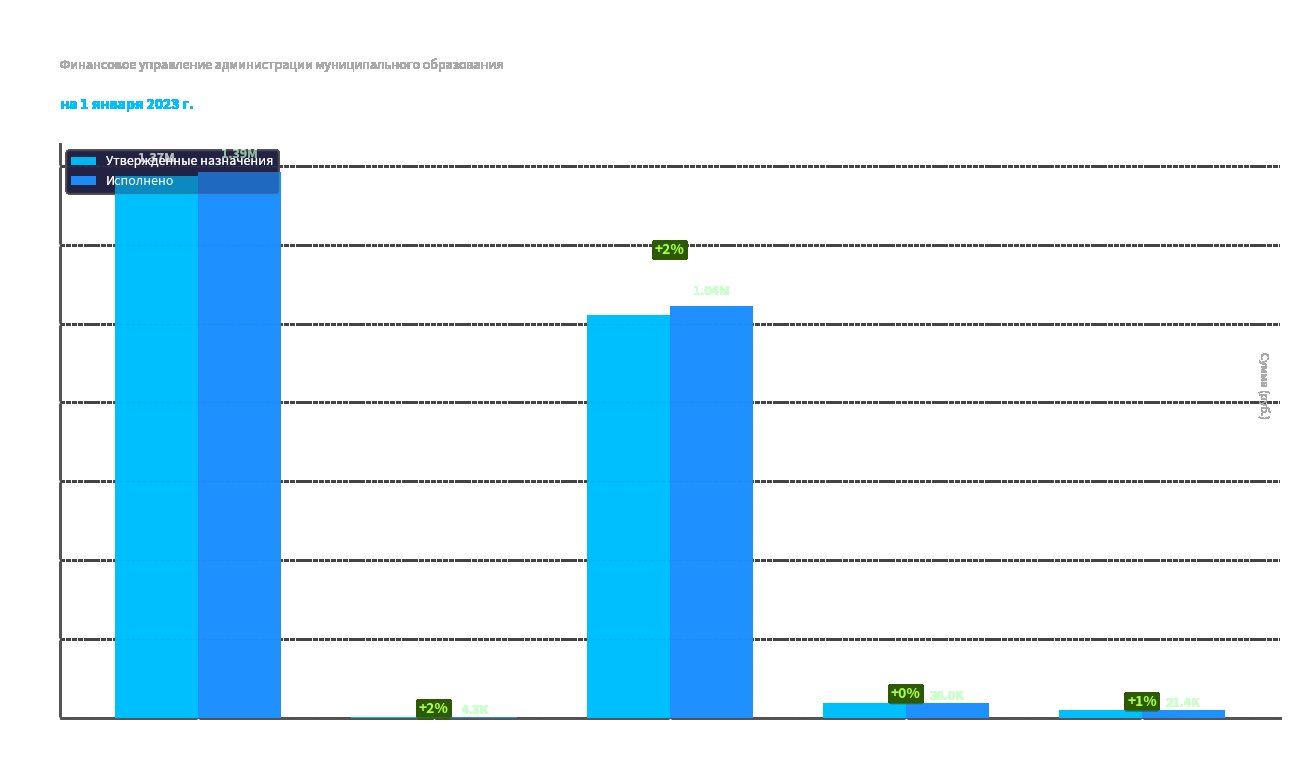

Reading left to right, what are all the values shown in this chart?

Утвержденные назначения: Налоги на
прибыль=1373100.0	Налоги на
совокупный
доход=4200.0	Налоги на
имущество=1022000.0	Гос.
пошлина=38000.0	Доходы от
имущества=21100.0
Исполнено: Налоги на
прибыль=1385121.9	Налоги на
совокупный
доход=4280.1	Налоги на
имущество=1043680.0	Гос.
пошлина=38030.0	Доходы от
имущества=21351.2